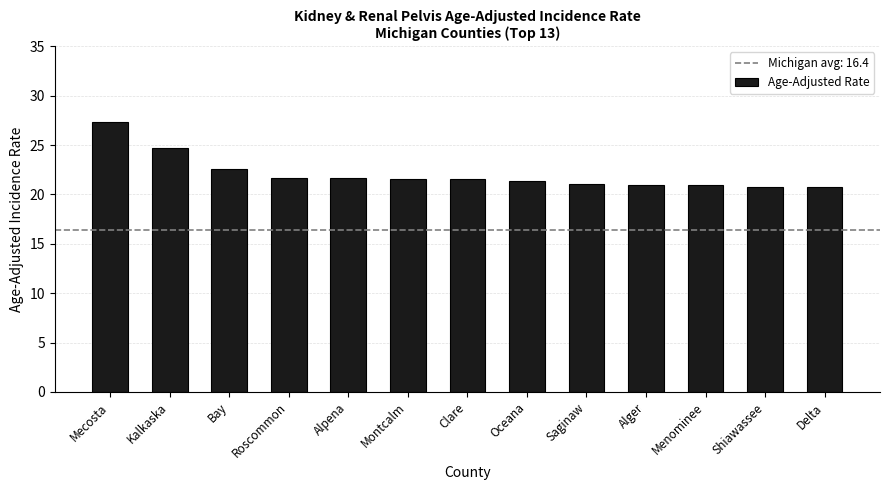

Approximately how many times larger is the value at Alpena compared to Montcalm?

1.0